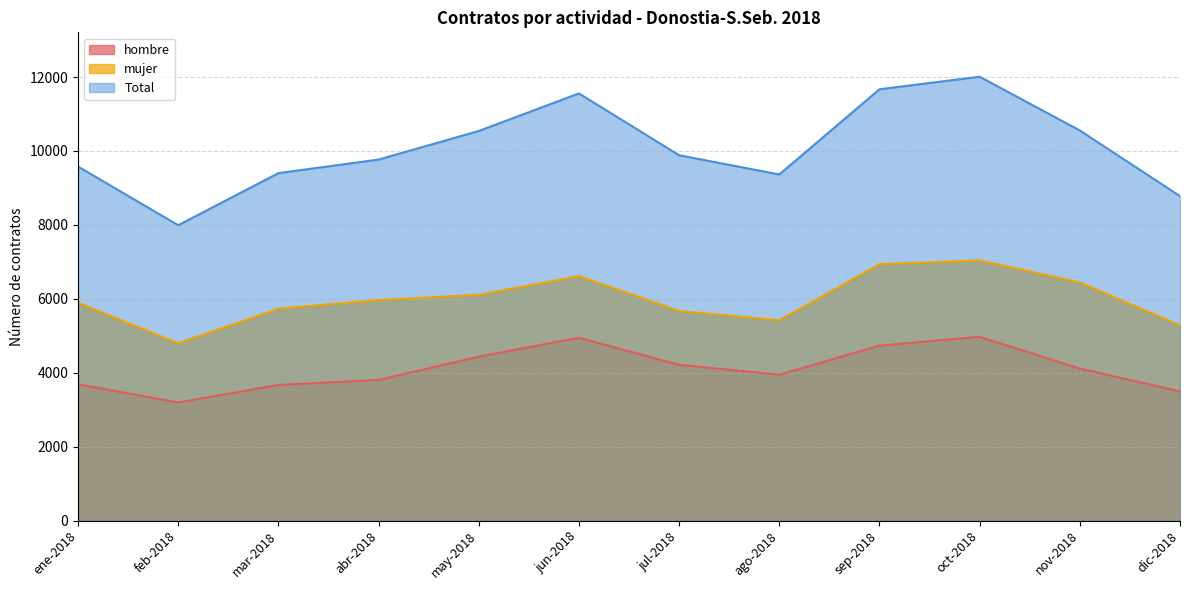

What is the label of the 3rd point from the right?

oct-2018